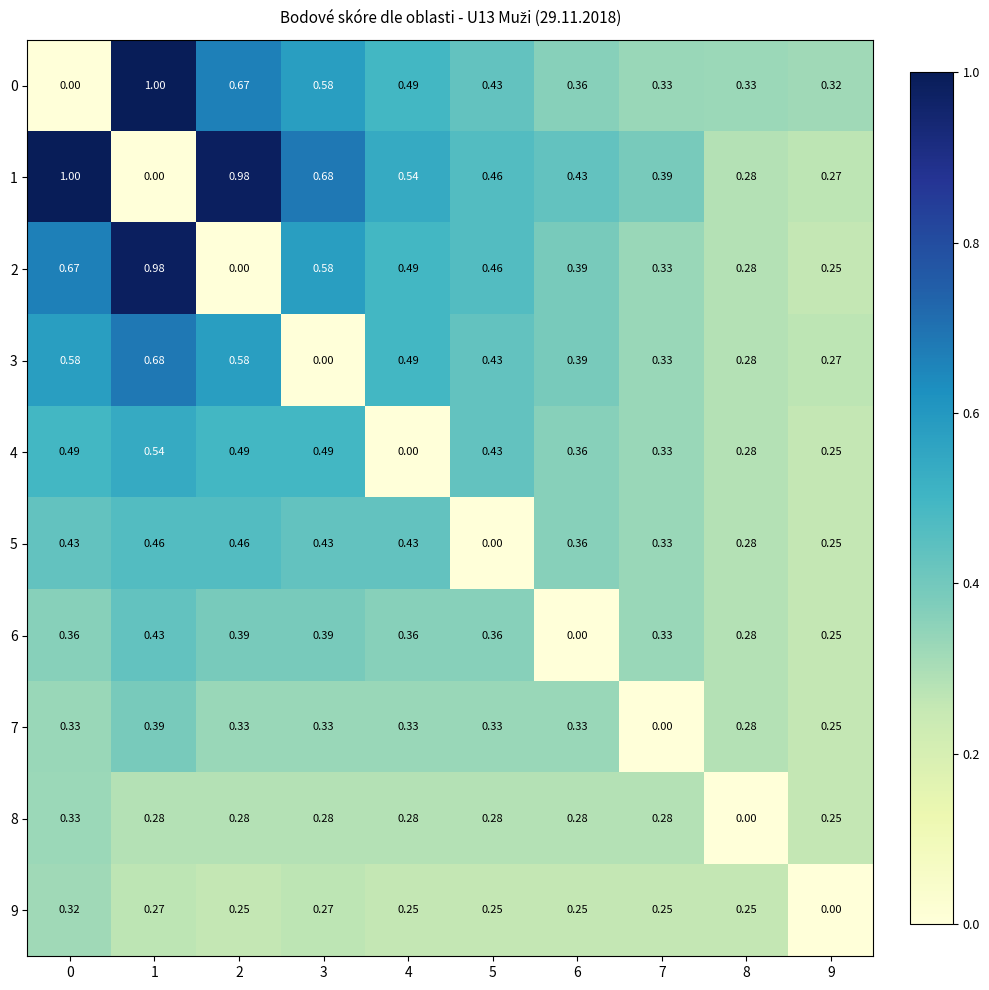

Is the value of 3 at 1 greater than the value of 9 at 2?

Yes